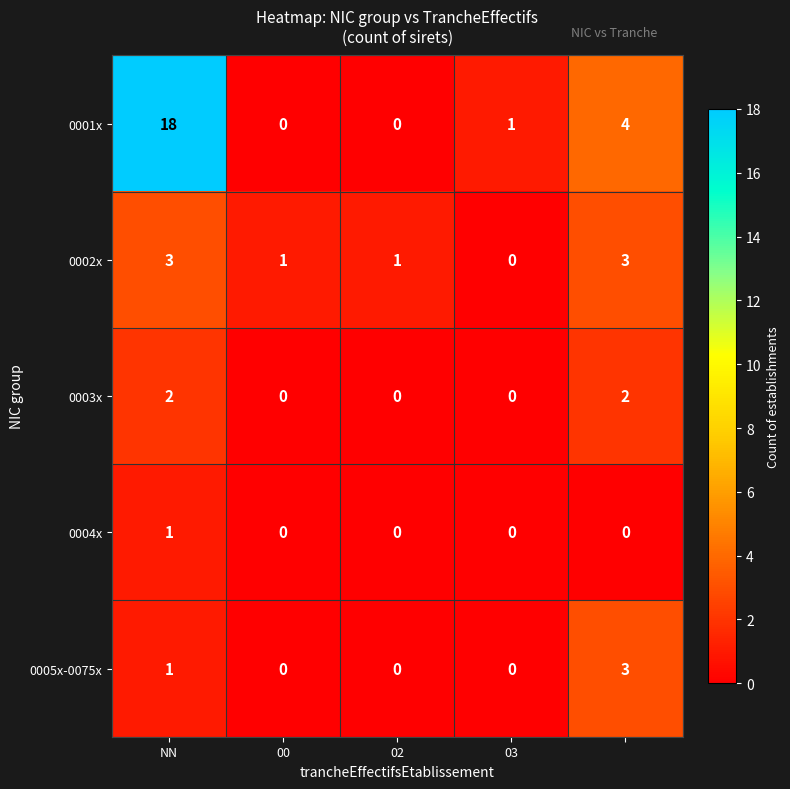

Which series has the largest range (max minus min)?

0001x